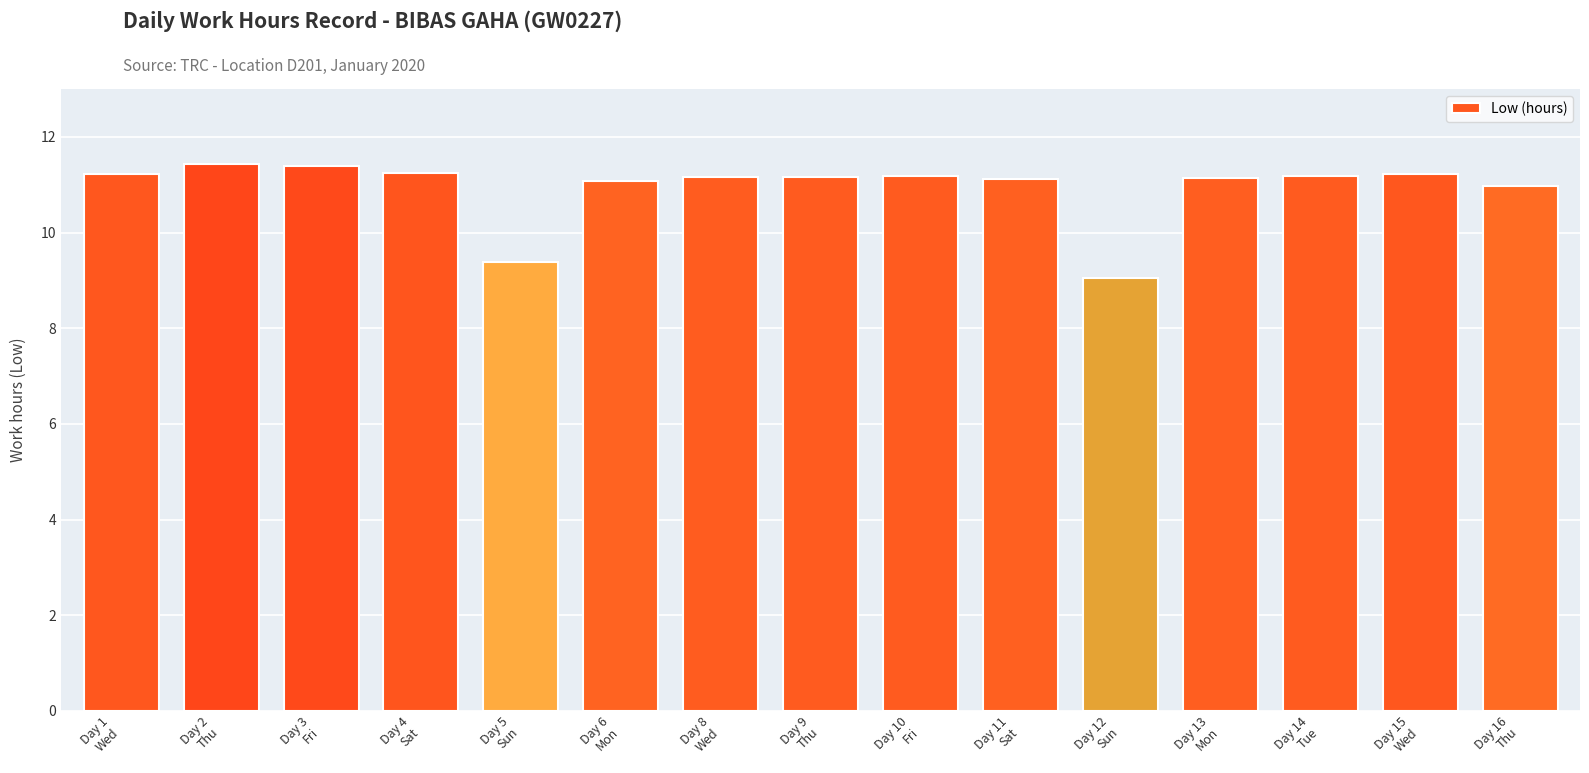

What position from the left is Day 11
Sat?

10